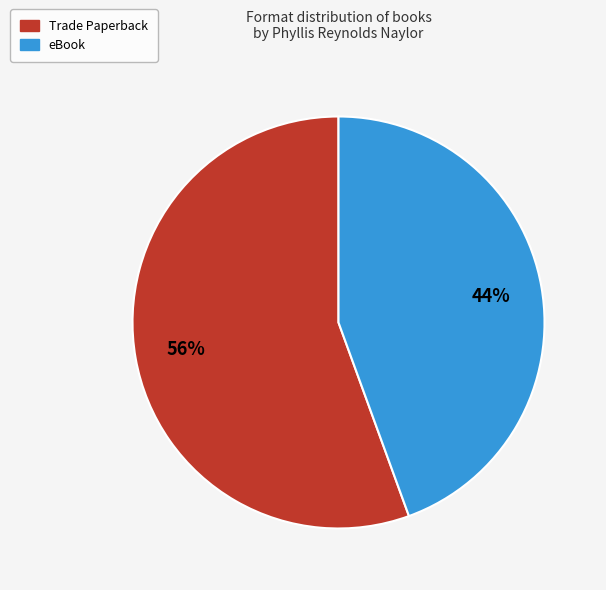

What is the ratio of the value at eBook to the value at Trade Paperback?

0.8